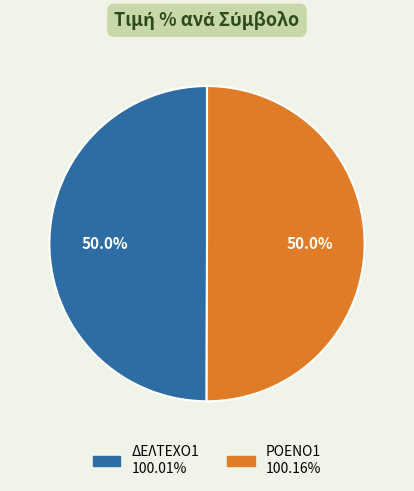

How many segments does this pie chart have?

2